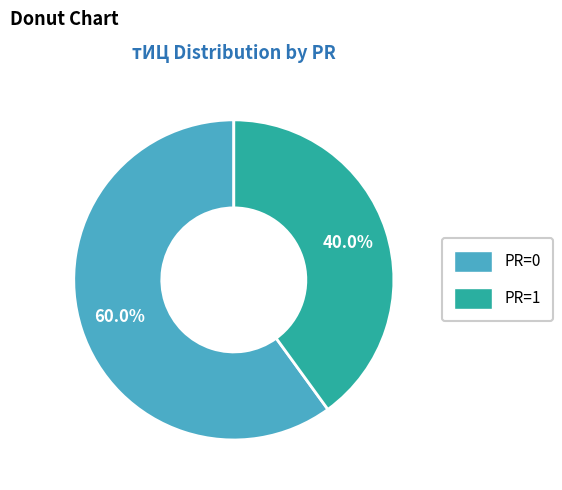

Rank the categories by value from highest to lowest.

PR=0, PR=1